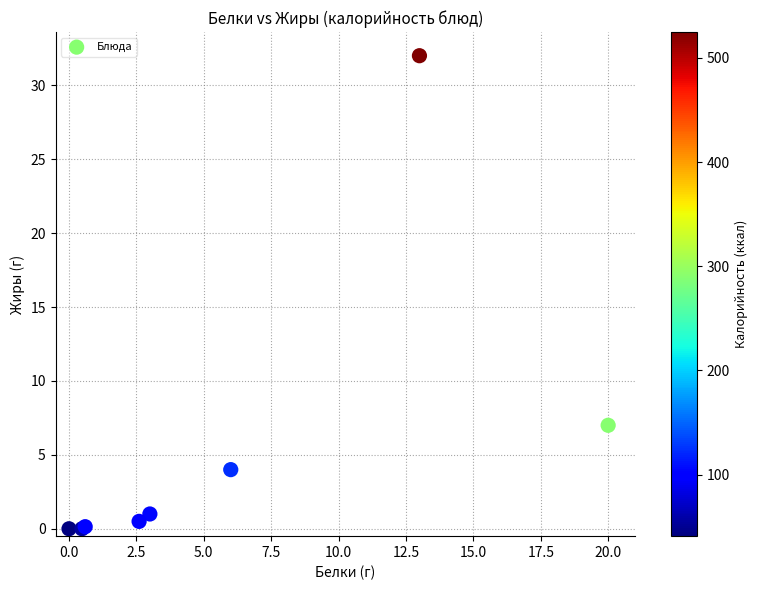

What Y value in the scatter plot is closest to 16?

7.0